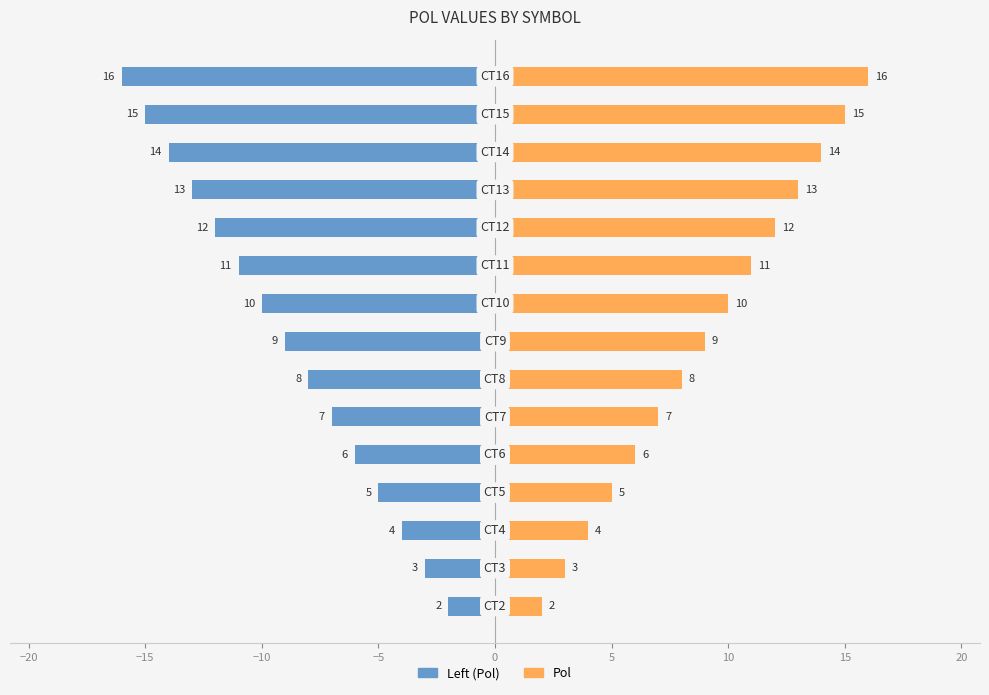

What are all the series names shown in the legend?

Left (Pol), Pol